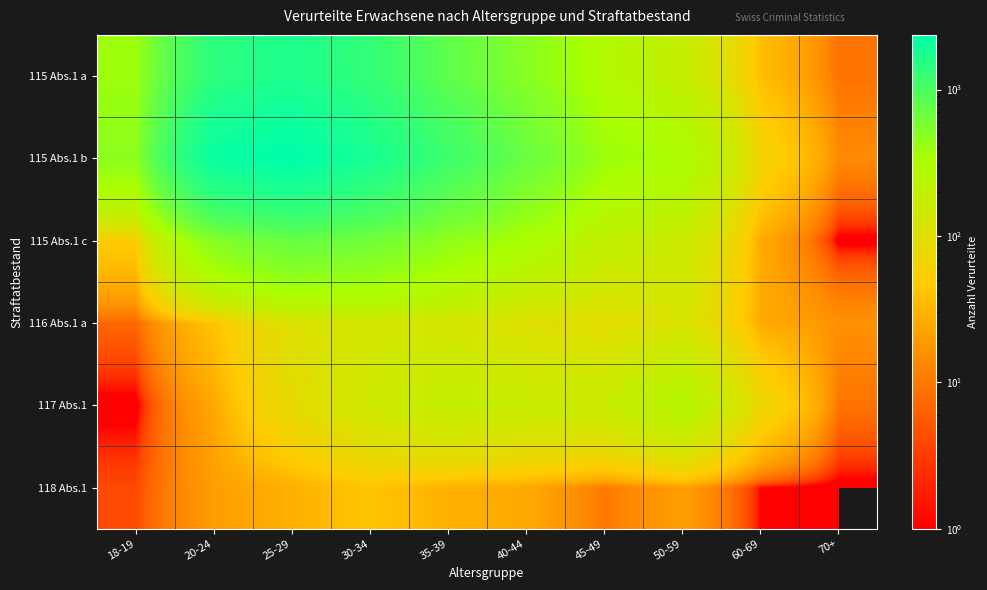

List the series in order of their peak value, highest first.

115 Abs.1 b, 115 Abs.1 a, 115 Abs.1 c, 117 Abs.1, 116 Abs.1 a, 118 Abs.1